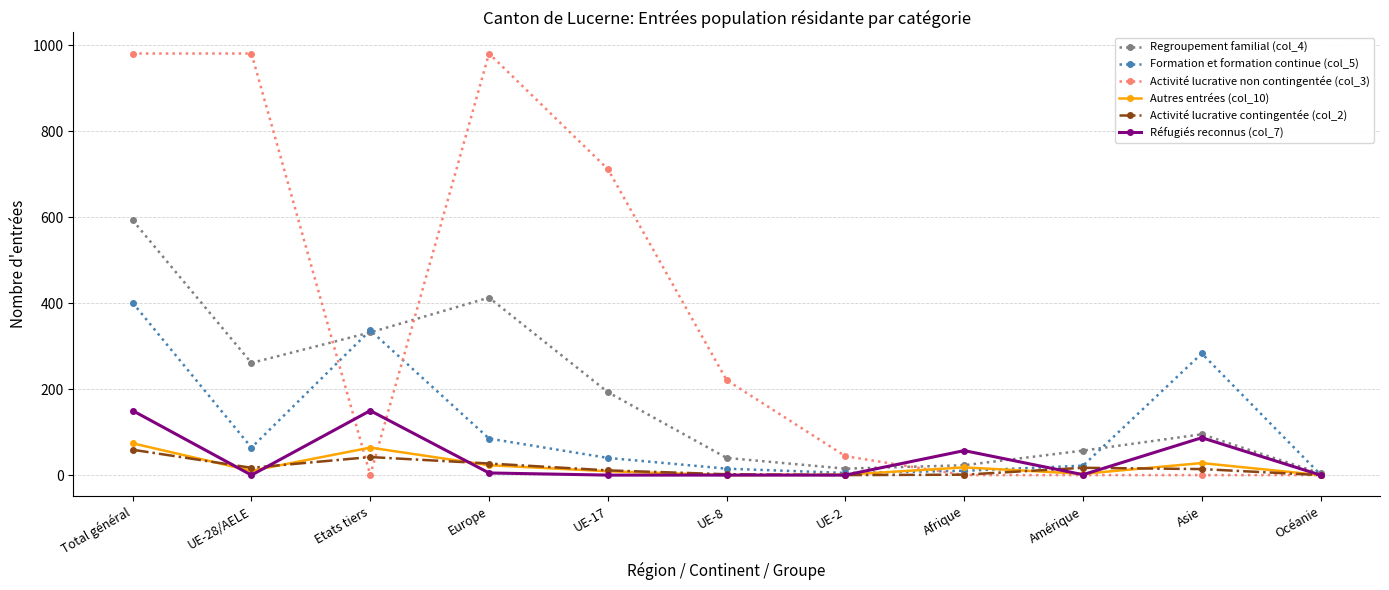

Rank the series by their maximum value, from lowest to highest.

Activité lucrative contingentée (col_2), Autres entrées (col_10), Réfugiés reconnus (col_7), Formation et formation continue (col_5), Regroupement familial (col_4), Activité lucrative non contingentée (col_3)